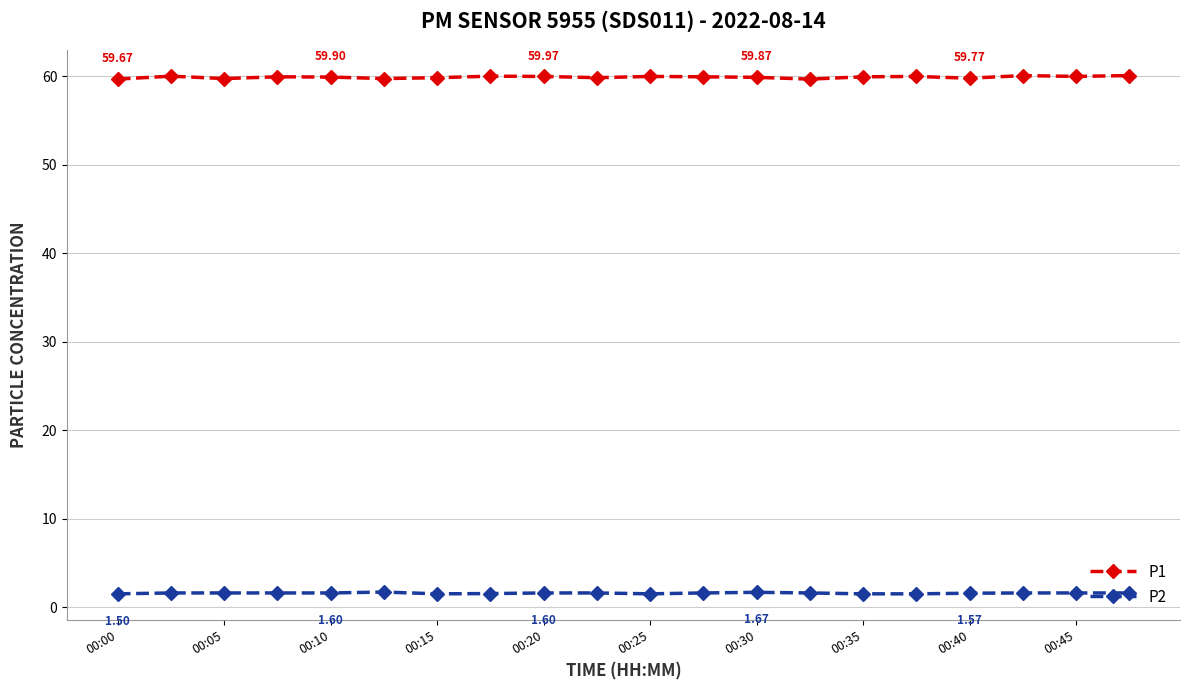

How many lines are shown in the chart?

2